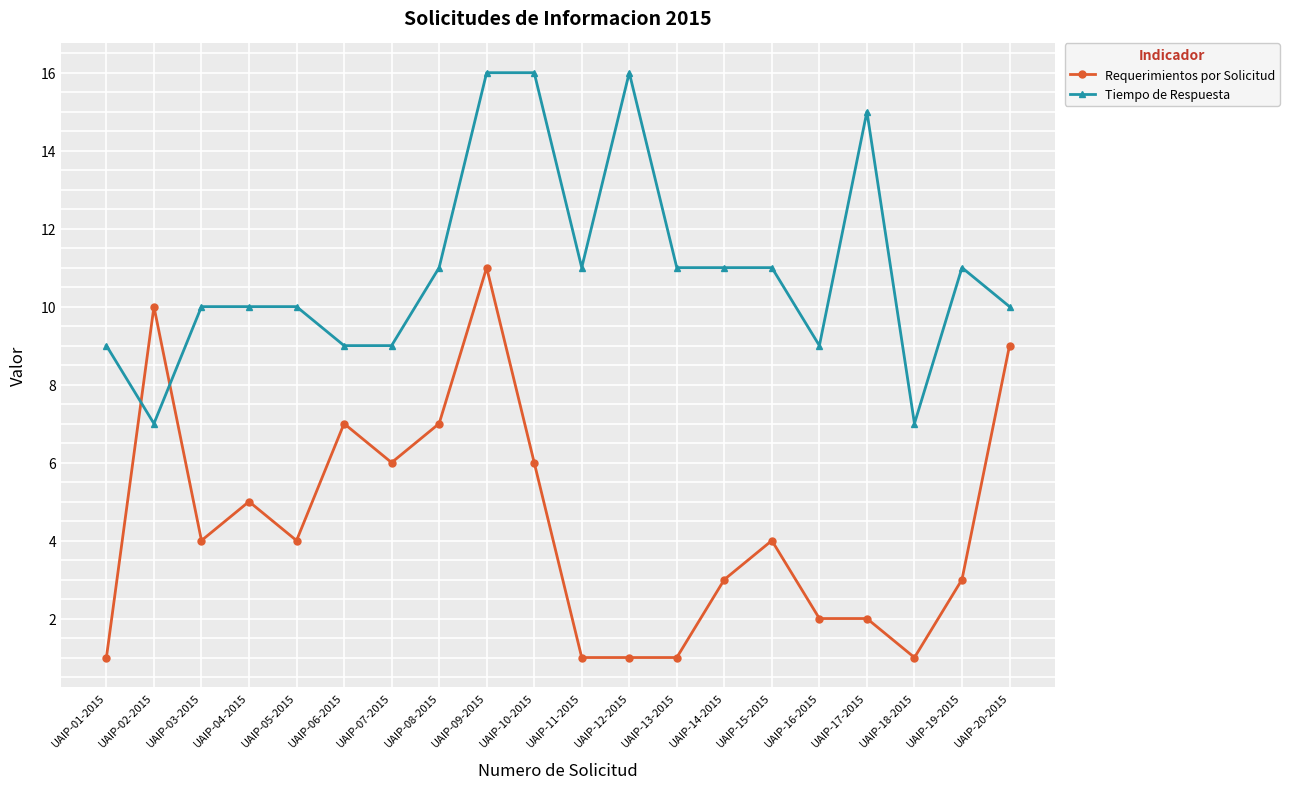

Which series has the largest total across all categories?

Tiempo de Respuesta